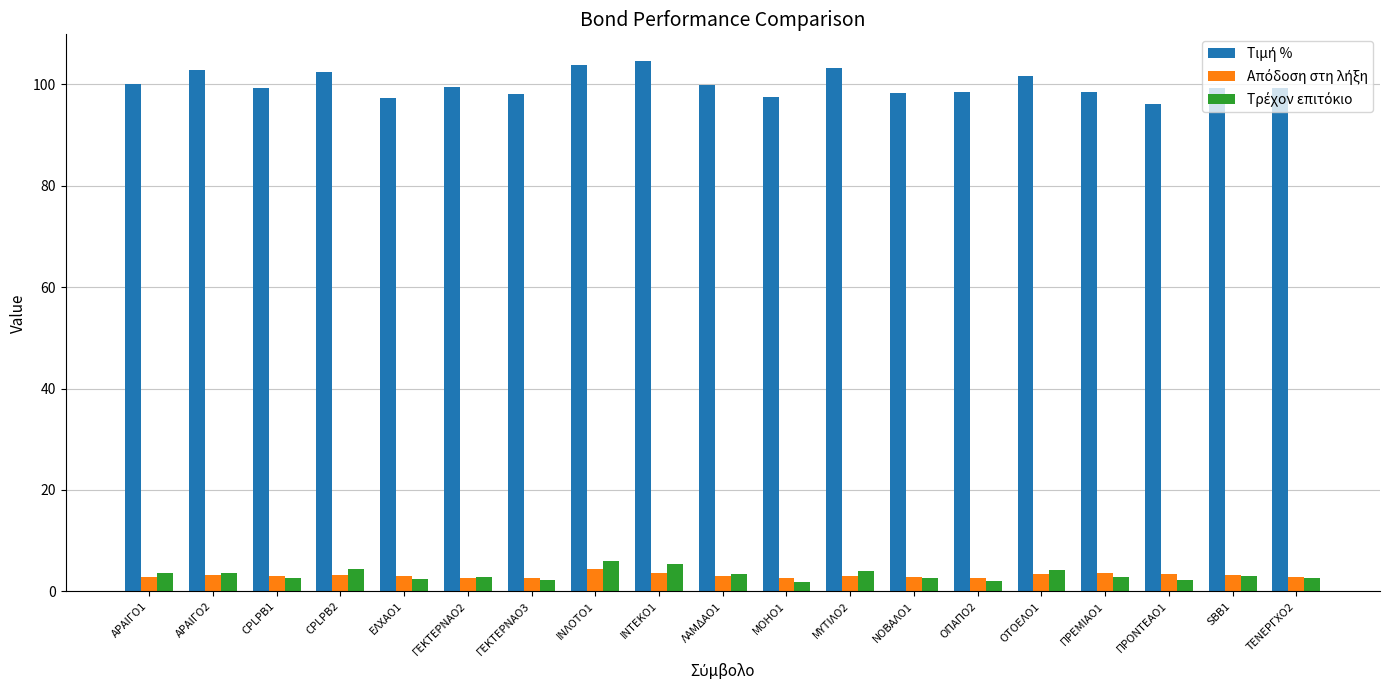

What is the spread (max minus min) of values at ΙΝΛΟΤΟ1?

99.4